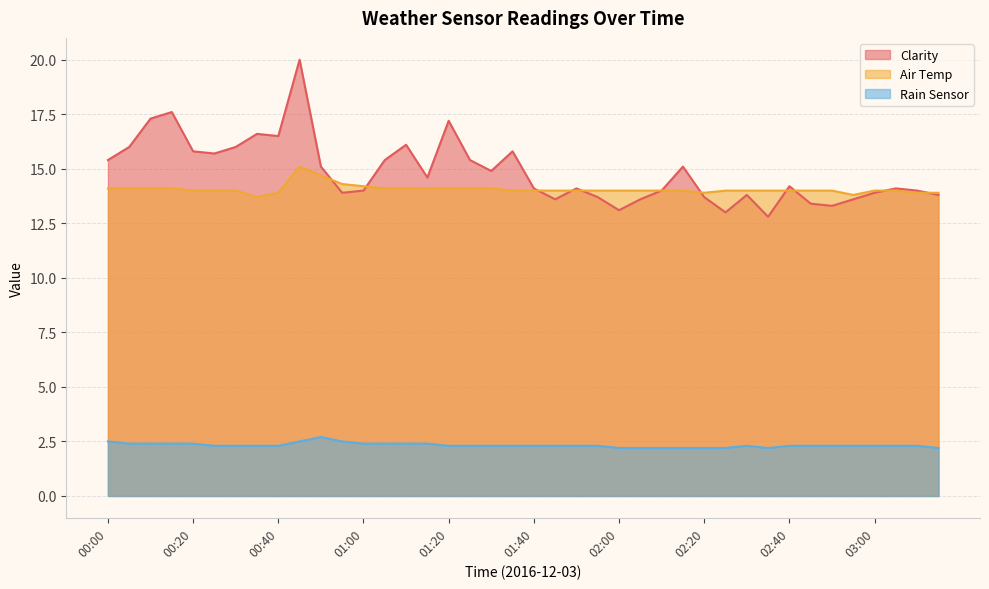

Rank the categories by Air Temp value from lowest to highest.

00:35, 02:55, 00:40, 02:20, 03:10, 03:15, 00:20, 00:25, 00:30, 01:35, 01:40, 01:45, 01:50, 01:55, 02:00, 02:05, 02:10, 02:15, 02:25, 02:30, 02:35, 02:40, 02:45, 02:50, 03:00, 03:05, 00:00, 00:05, 00:10, 00:15, 01:05, 01:10, 01:15, 01:20, 01:25, 01:30, 01:00, 00:55, 00:50, 00:45